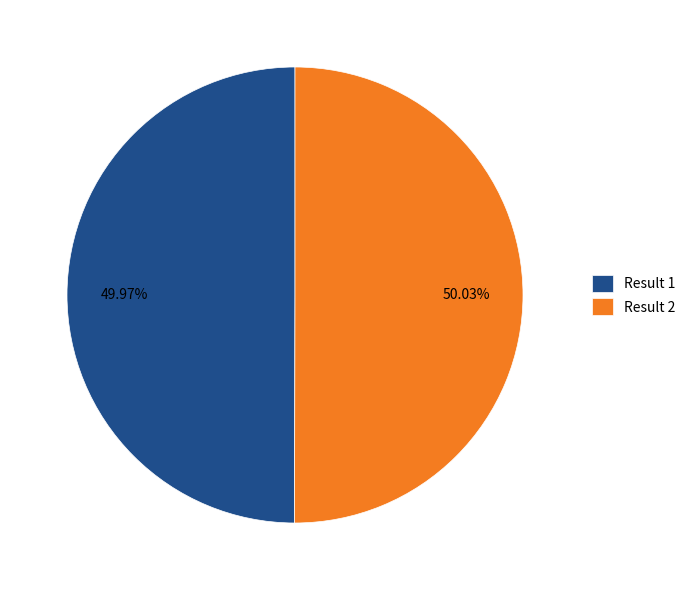

Count the number of slices in the pie.

2